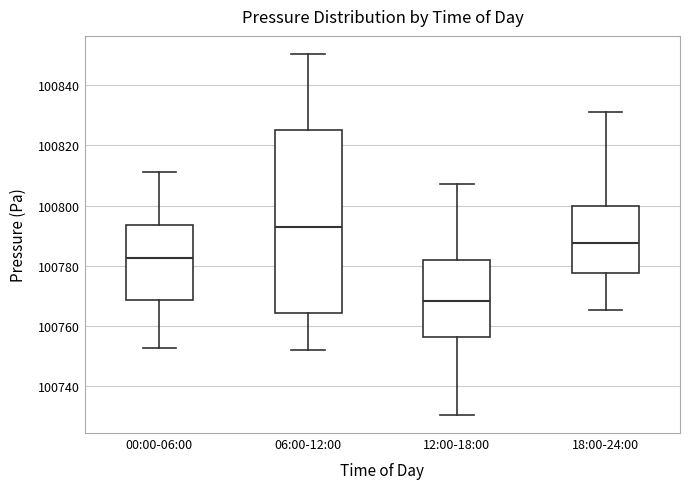

Comparing the boxes themselves (not the whiskers), which one is the tallest?

06:00-12:00